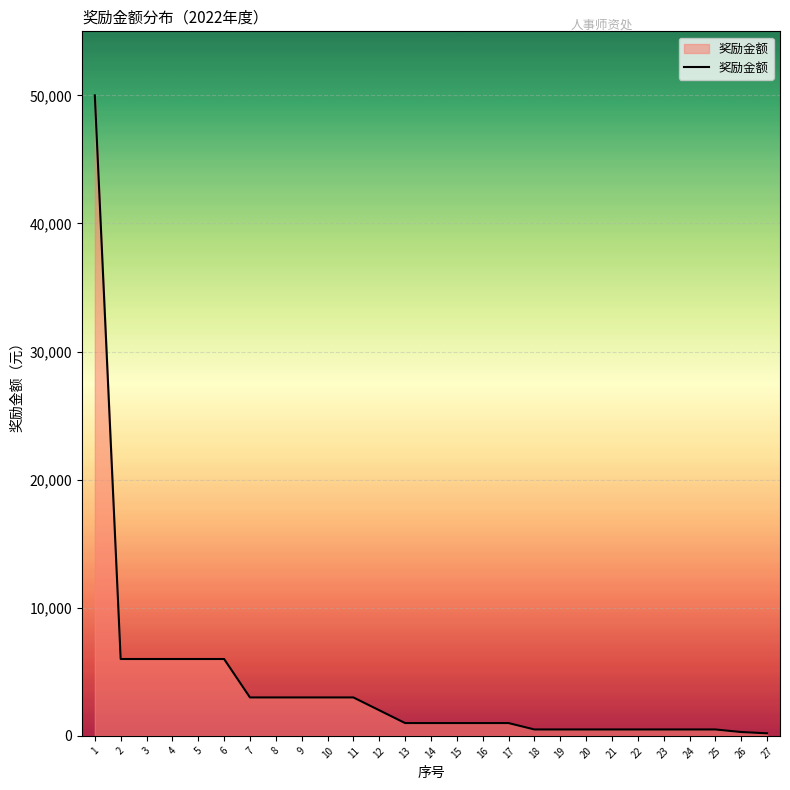

What is the change in value from 2 to 12?

-4000